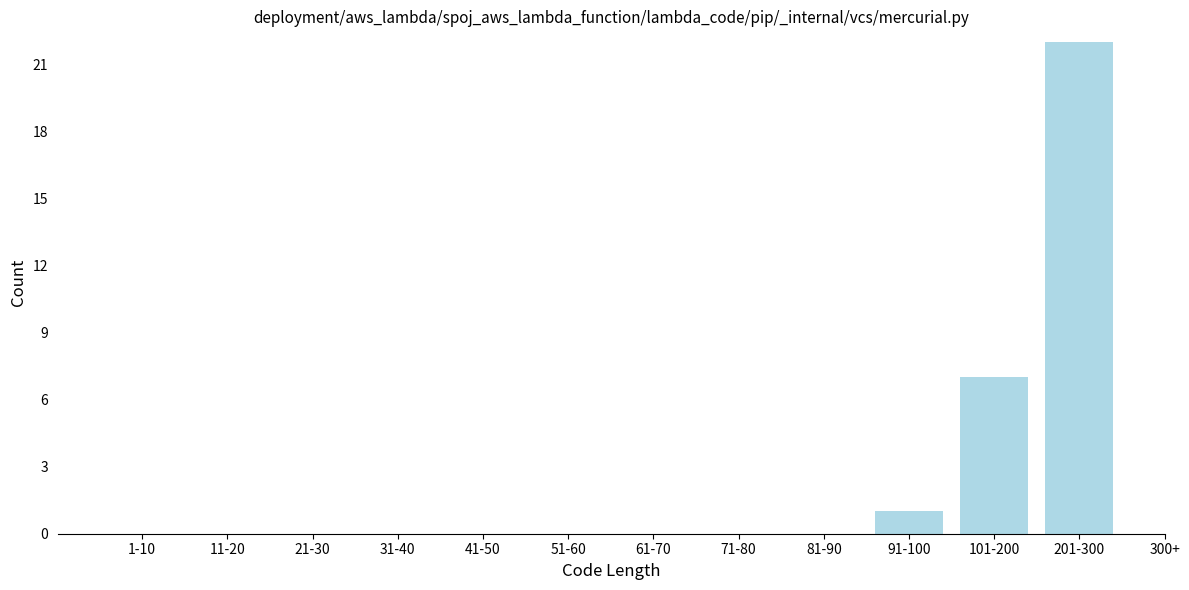

Reading right to left, what are all the values shown in this chart?

201-300=22	101-200=7	91-100=1	81-90=0	71-80=0	61-70=0	51-60=0	41-50=0	31-40=0	21-30=0	11-20=0	1-10=0